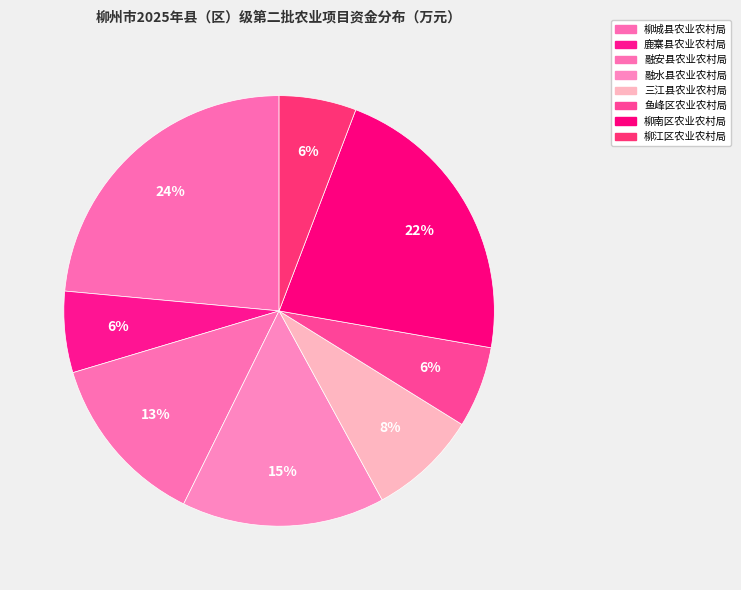

What is the change in value from 柳南区农业农村局 to 柳江区农业农村局?

-52.9